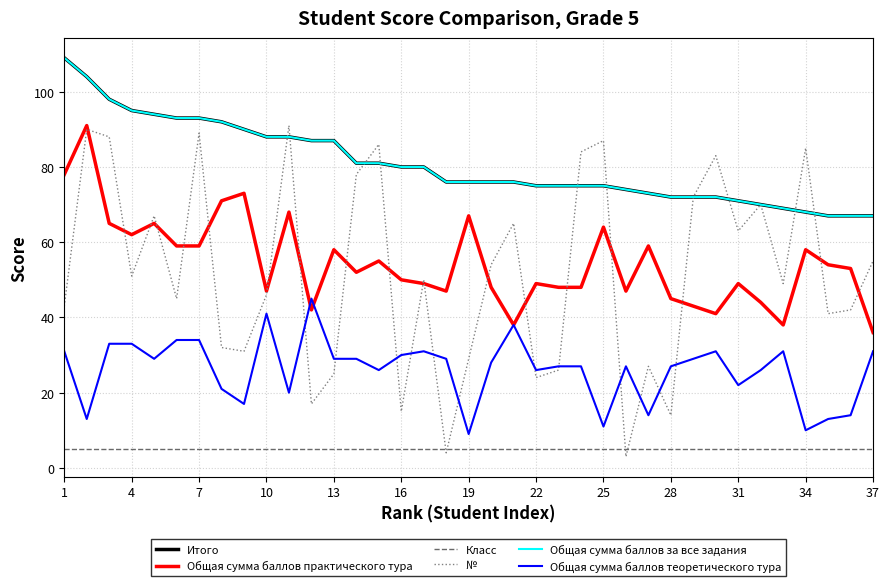

List the series in order of their peak value, highest first.

Итого, Общая сумма баллов за все задания, Общая сумма баллов практического тура, №, Общая сумма баллов теоретического тура, Класс